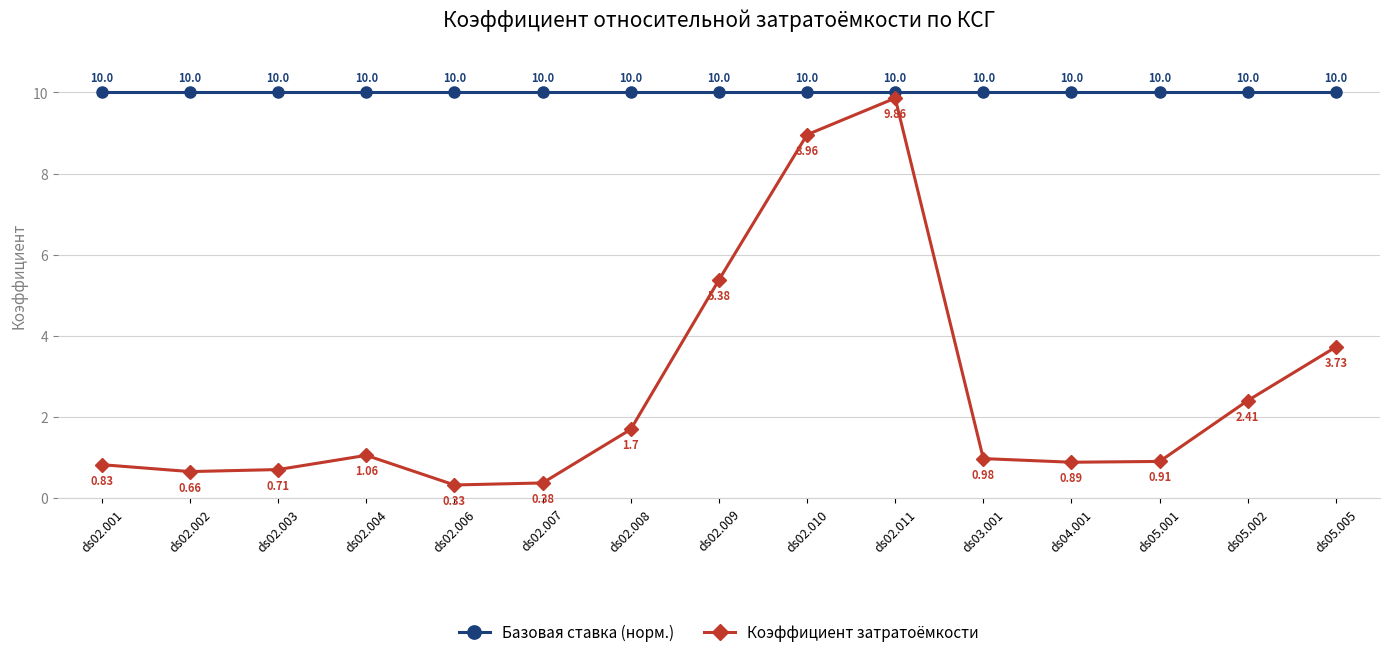

List the labels in order of Коэффициент затратоёмкости value, largest first.

ds02.011, ds02.010, ds02.009, ds05.005, ds05.002, ds02.008, ds02.004, ds03.001, ds05.001, ds04.001, ds02.001, ds02.003, ds02.002, ds02.007, ds02.006